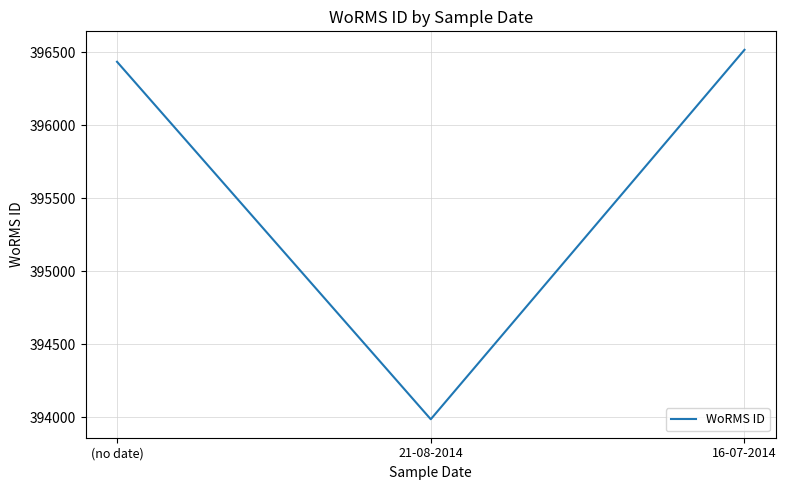

What is the greatest value displayed?

396518